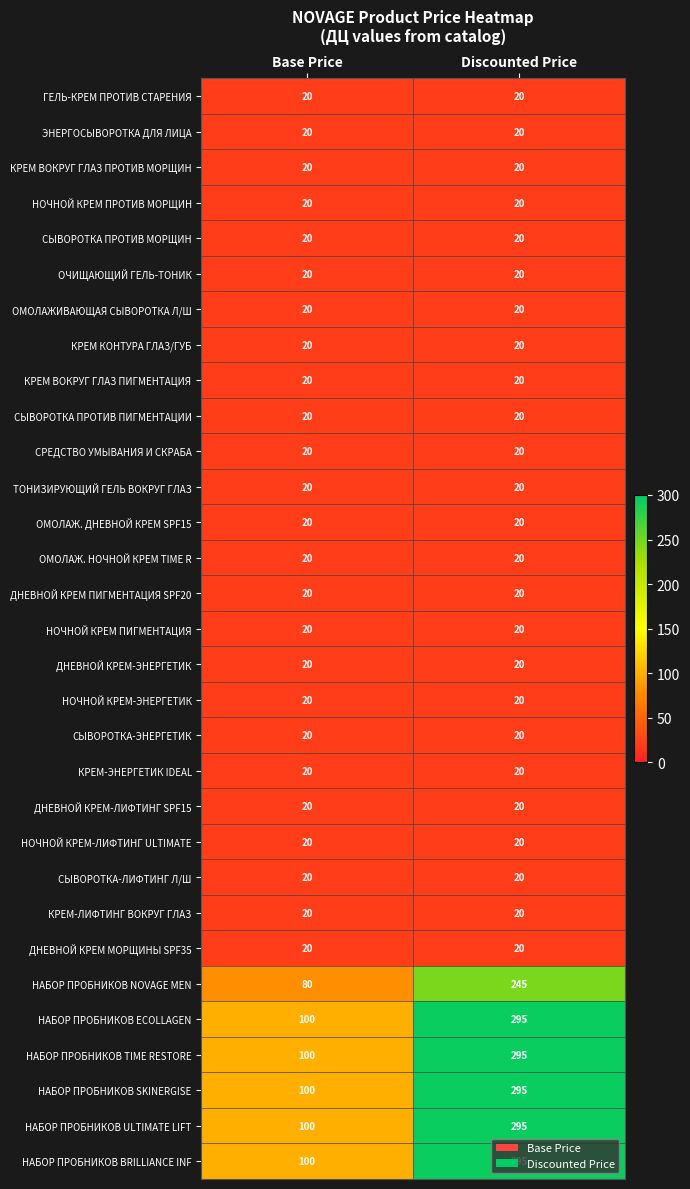

What is the average value of the НОЧНОЙ КРЕМ-ЛИФТИНГ ULTIMATE series?

20